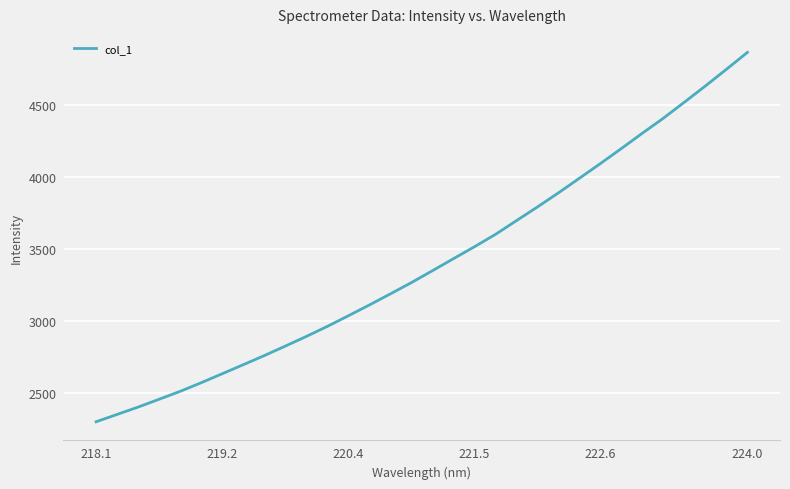

What is the maximum value shown in the chart?

4865.2